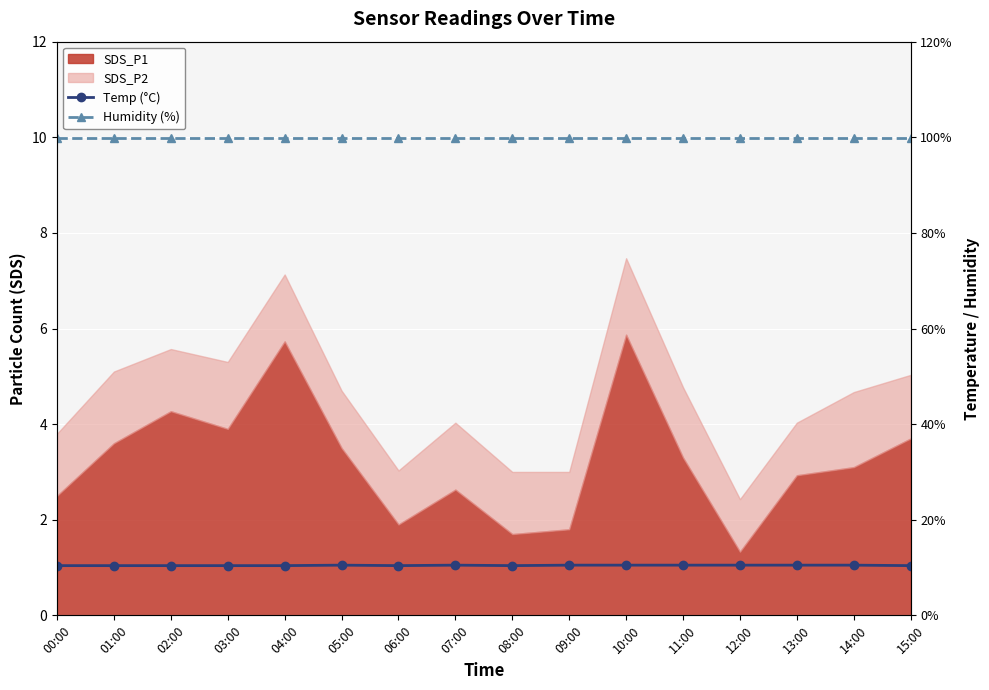

Is it true that Humidity (%) equals 145.9 at 11:00?

False